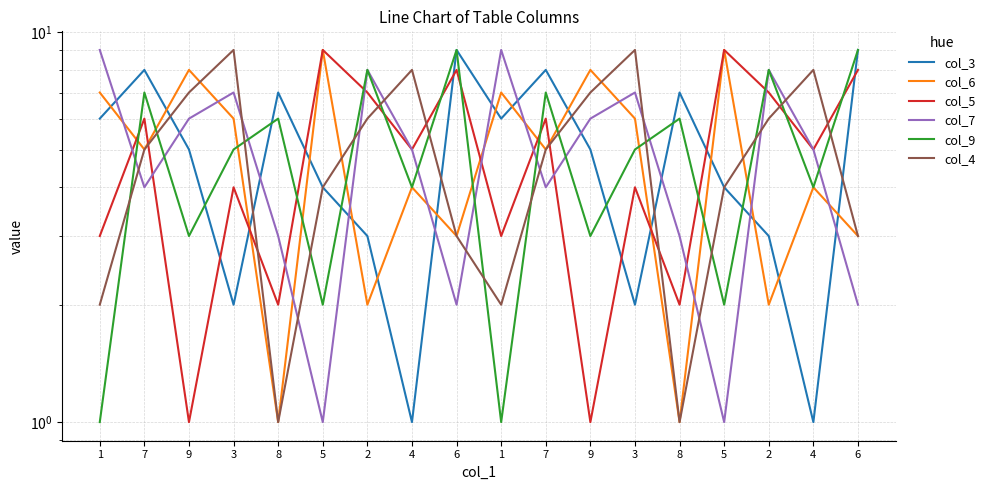

Which series changed the most between 1 and 2?

col_9